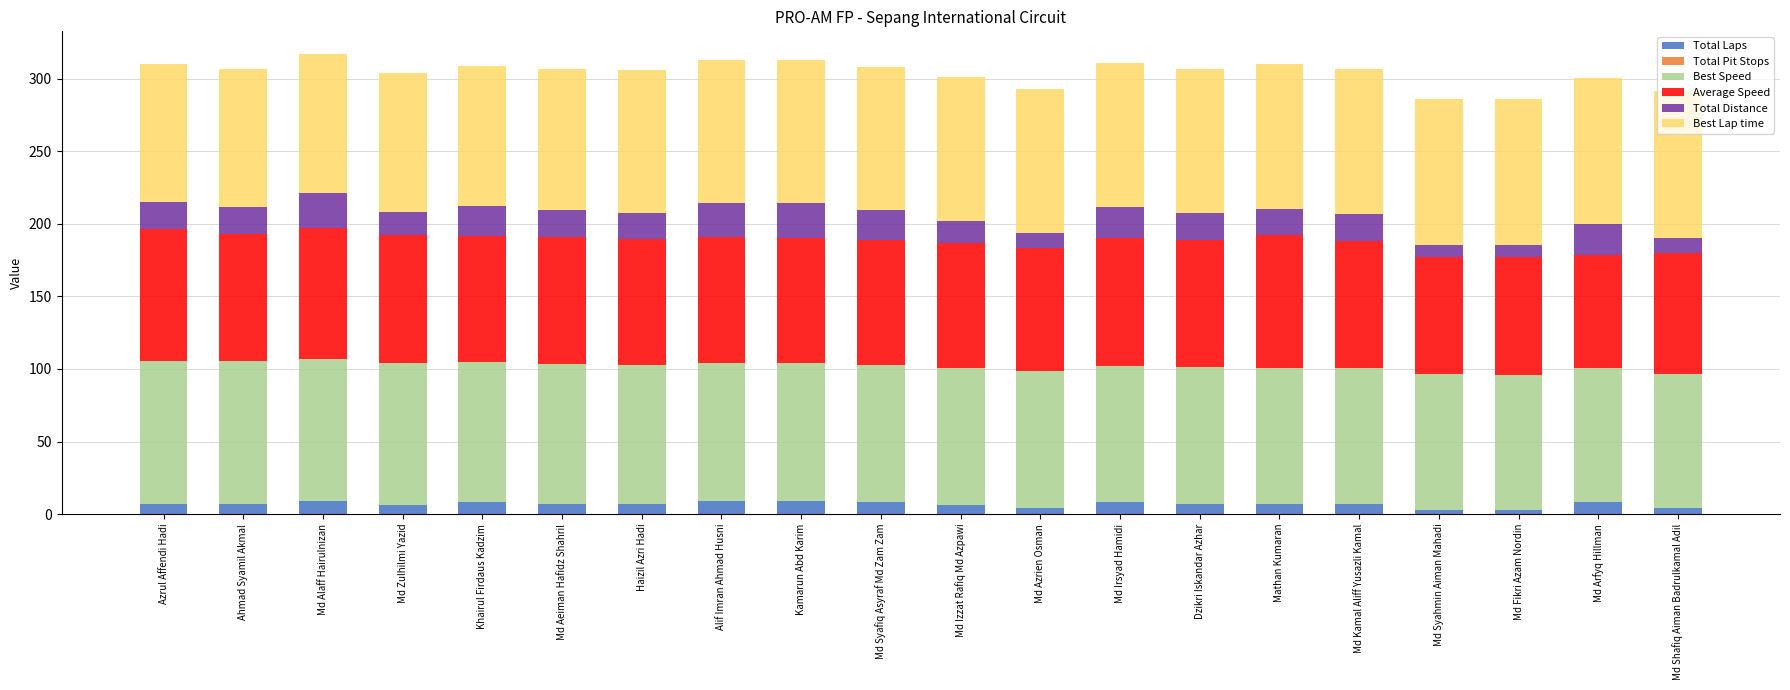

What is the total value across all series at Kamarun Abd Karim?

313.0